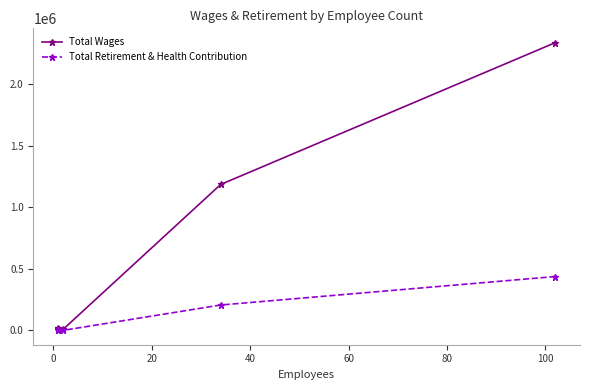

What is the difference between the maximum and minimum values in the Total Retirement & Health Contribution series?

437042